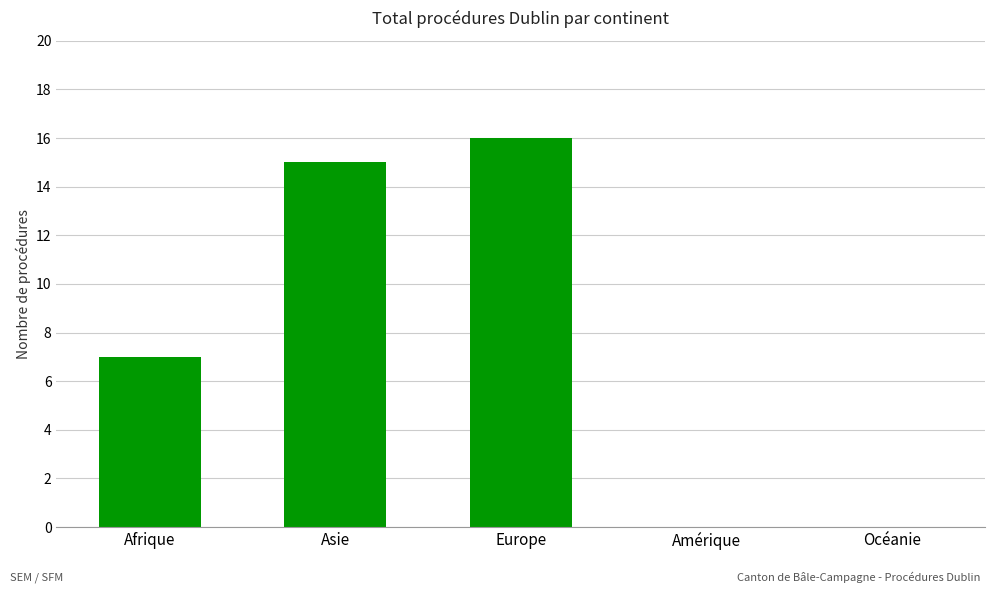

Does the chart contain stacked bars?

No